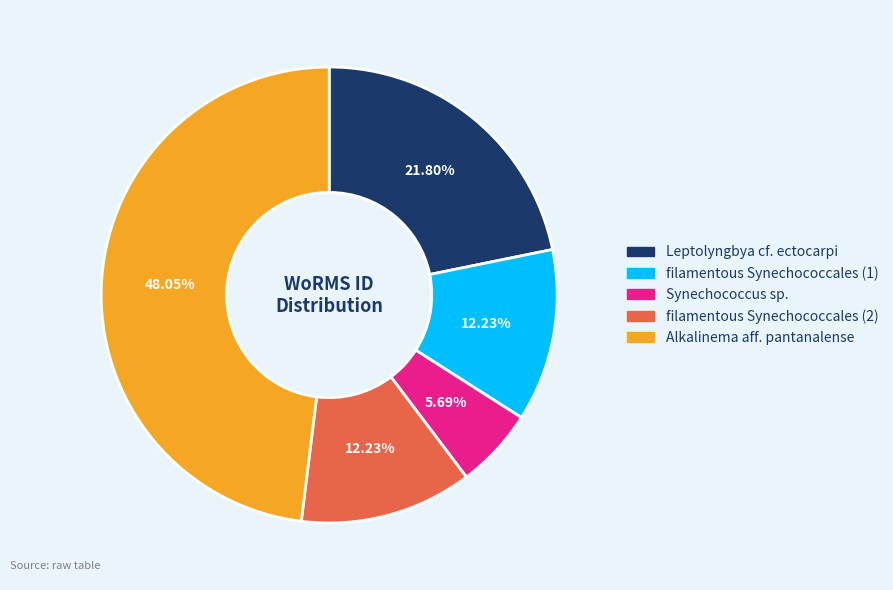

How many segments does this pie chart have?

5